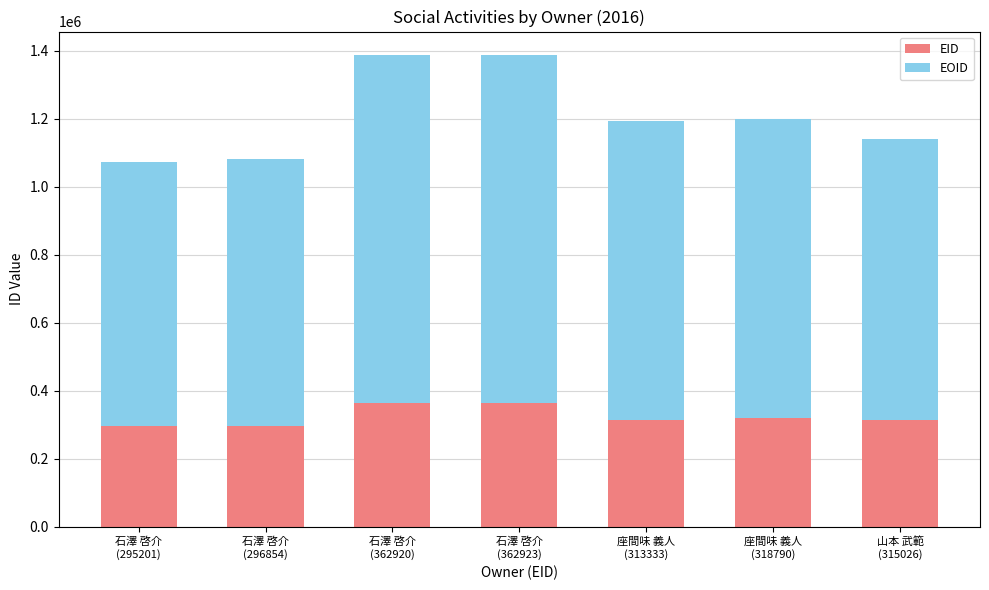

Is it true that EID equals 73746 at 山本 武範
(315026)?

False